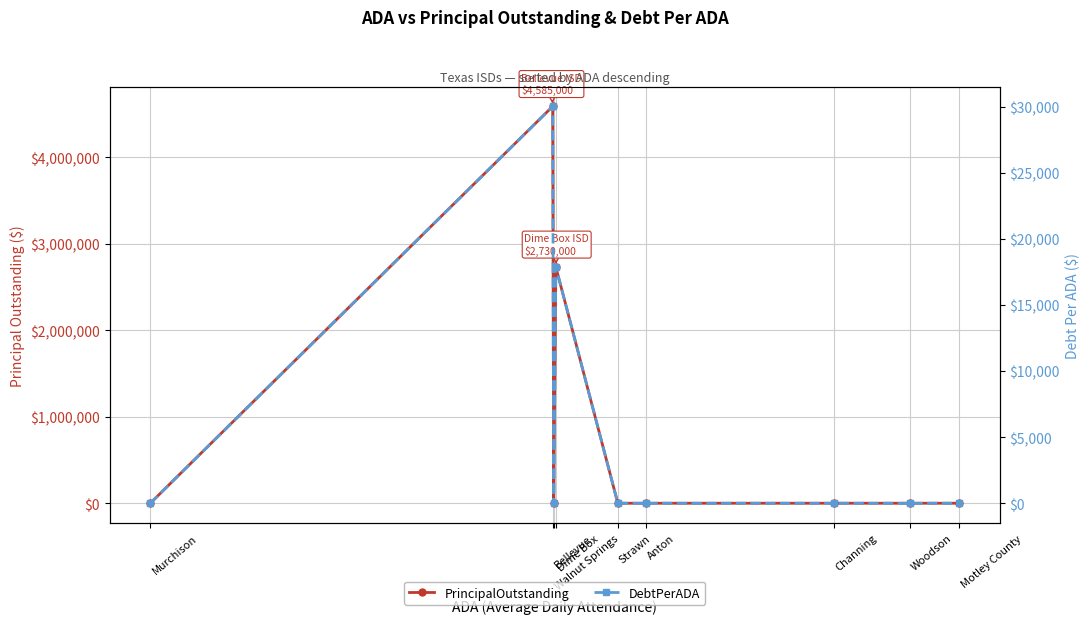

Reading left to right, what are all the values shown in this chart?

PrincipalOutstanding: 0.0	4585000.0	0.0	2730000.0	0.0	0.0	0.0	0.0	0.0
DebtPerADA: 0.0	30008.5	0.0	17871.2	0.0	0.0	0.0	0.0	0.0